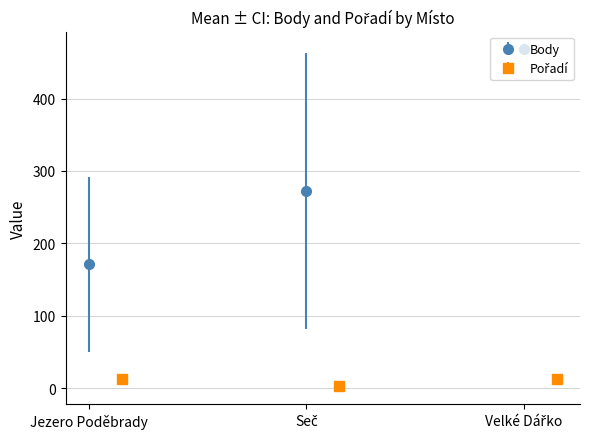

What is the value of the Body point at the 3rd from the left?

469.0